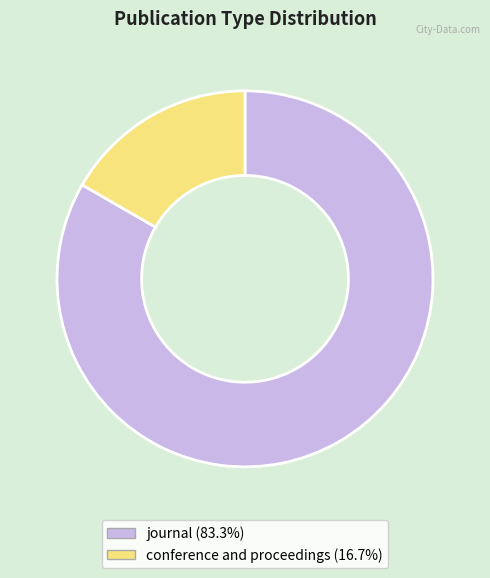

Between conference and proceedings and journal, which is larger?

journal